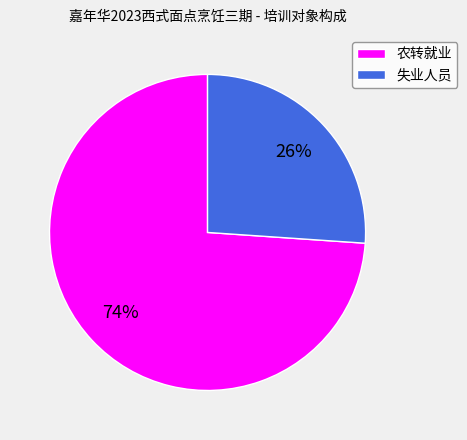

Do 失业人员 and 农转就业 together represent more than half of the pie?

Yes